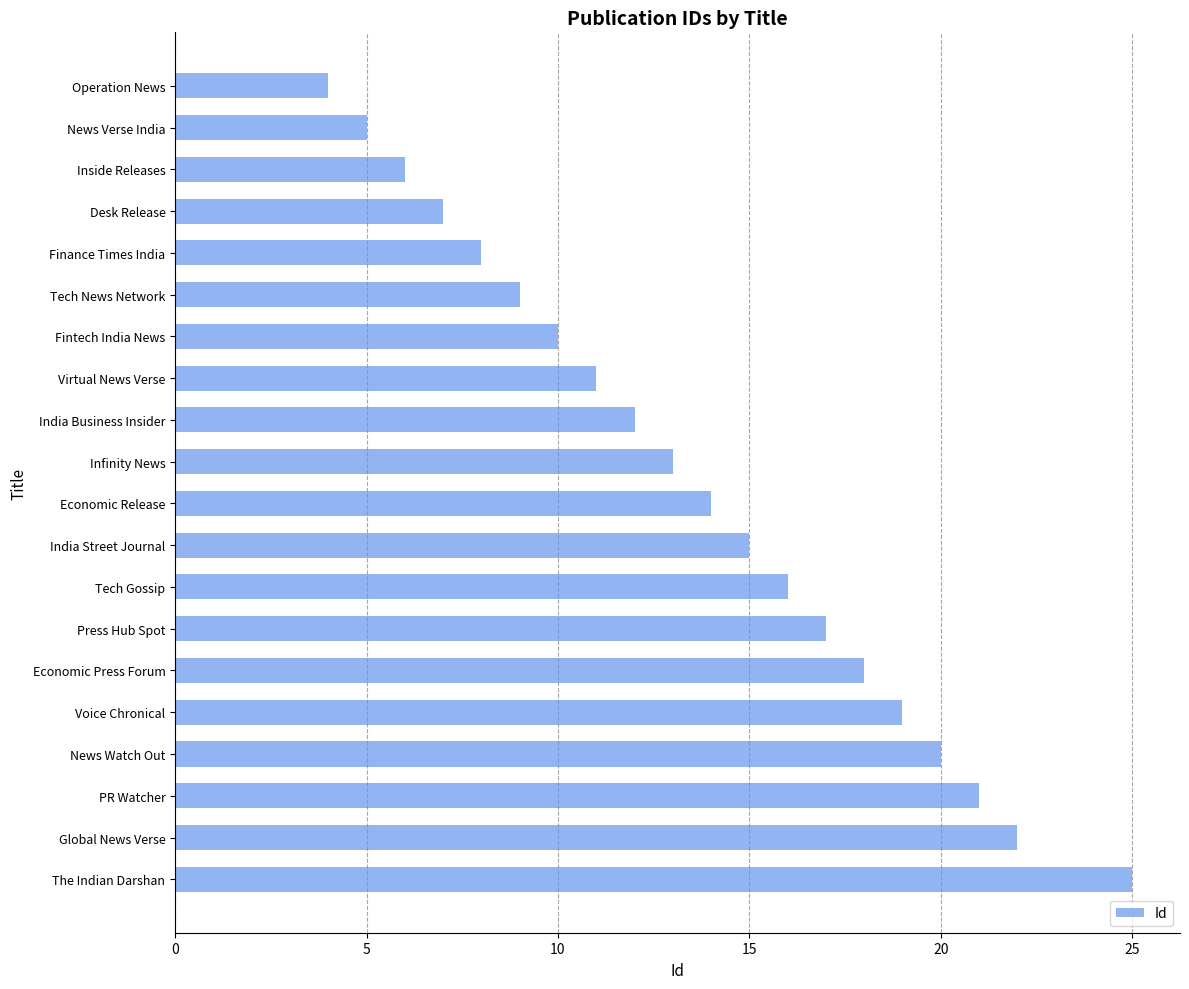

The value at News Verse India is 8. True or false?

False